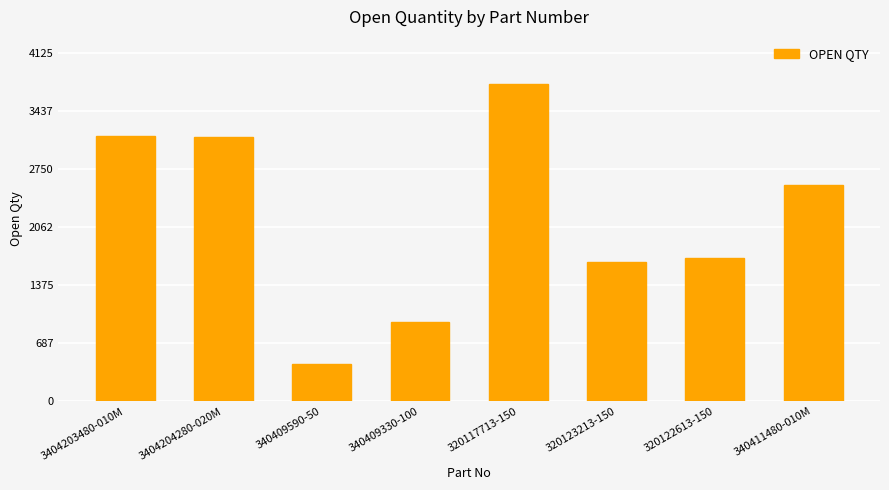

Where does the data first go above 2561?

3404203480-010M